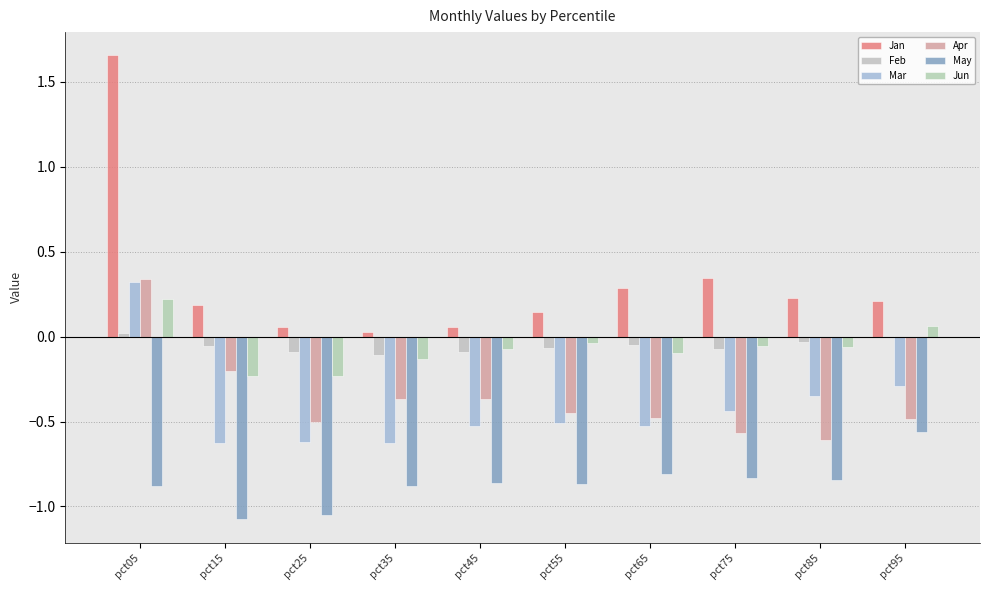

How many values in Mar are above zero?

1